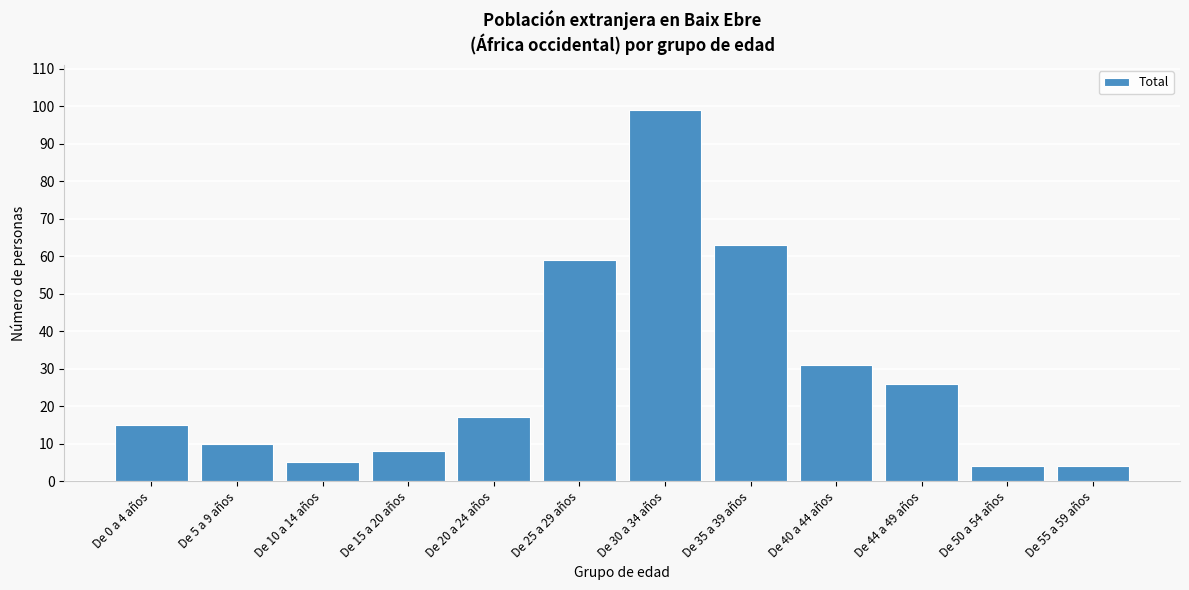

Reading right to left, list all the values displayed in this chart.

4	4	26	31	63	99	59	17	8	5	10	15